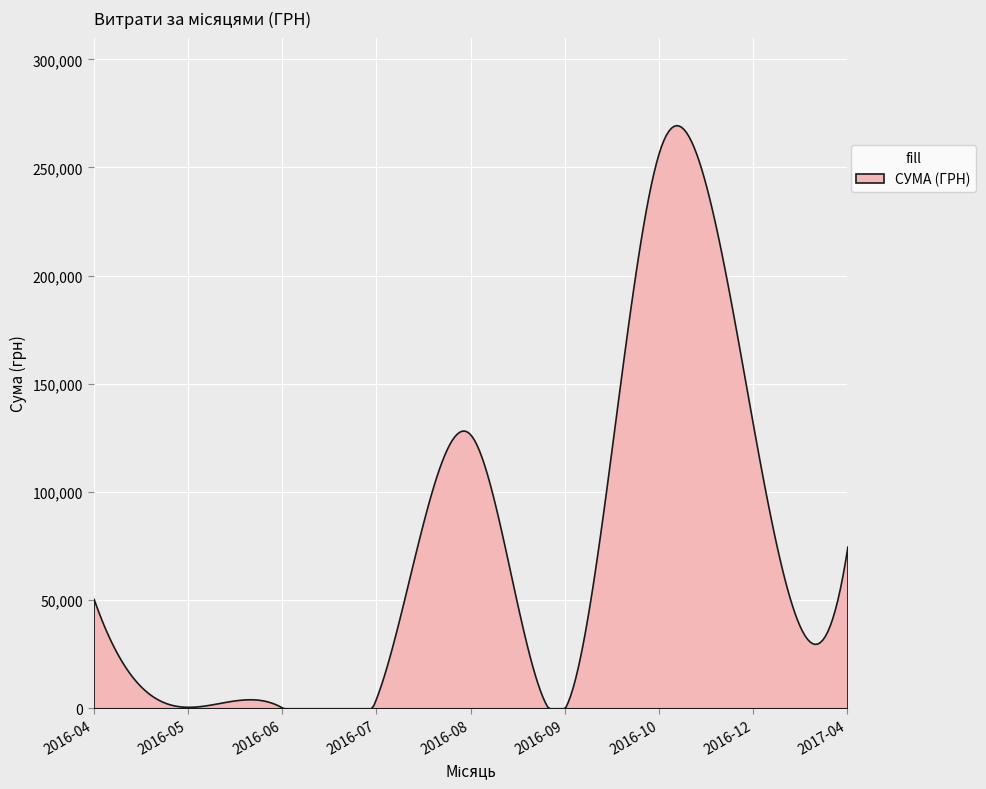

What is the difference between the maximum and minimum values?

269558.2